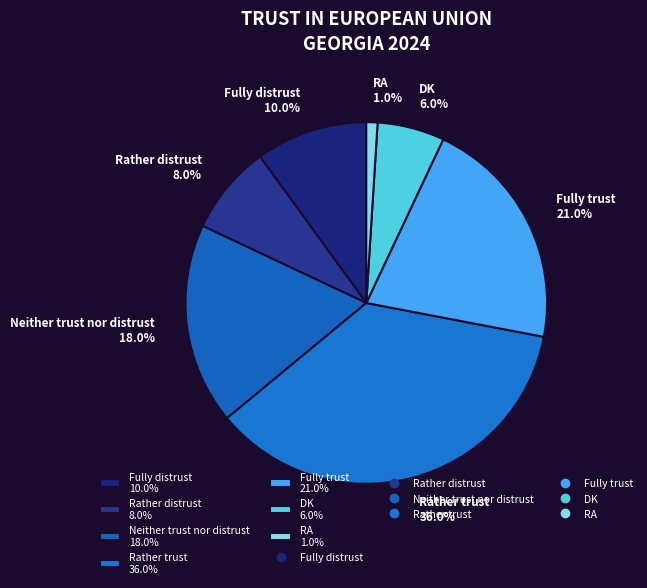

Is it true that Fully distrust is 4% of the pie?

False